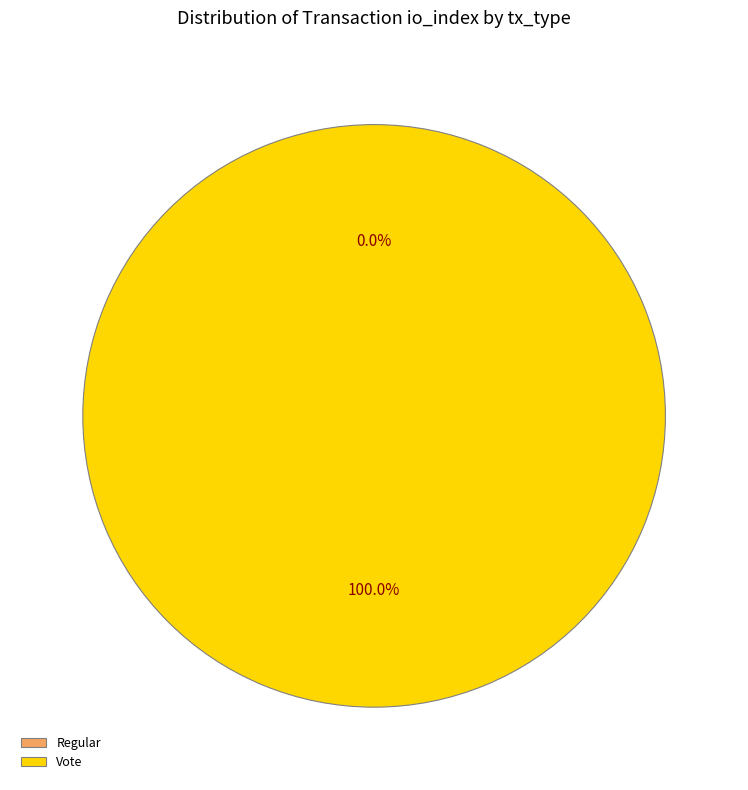

True or false: Vote accounts for 100% of the total.

True